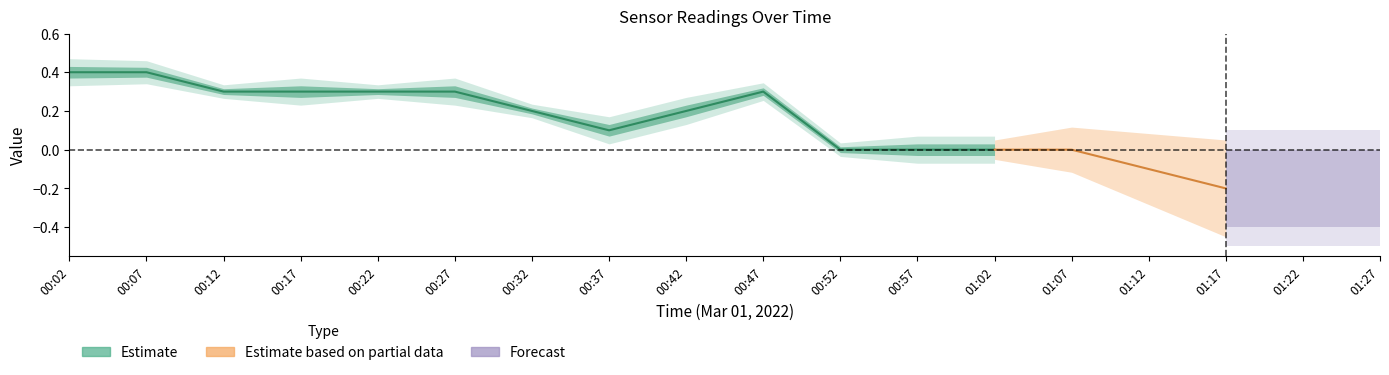

What position from the left is 00:37?

8